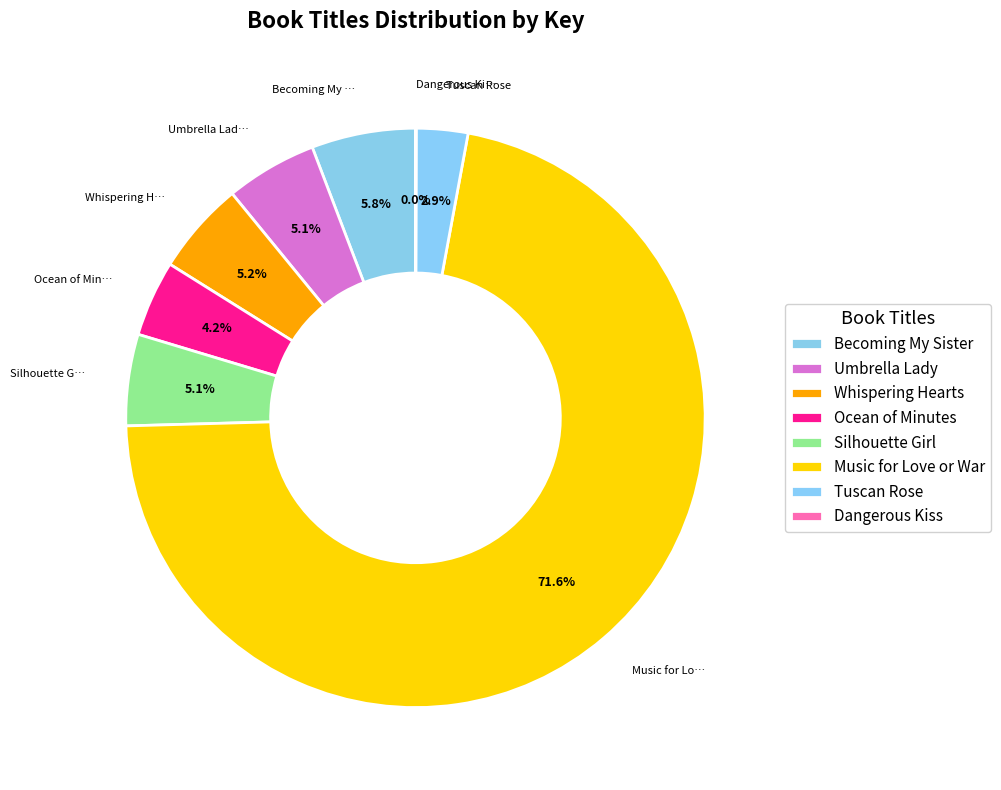

Combined, do Becoming My Sister and Tuscan Rose account for over 50%?

No